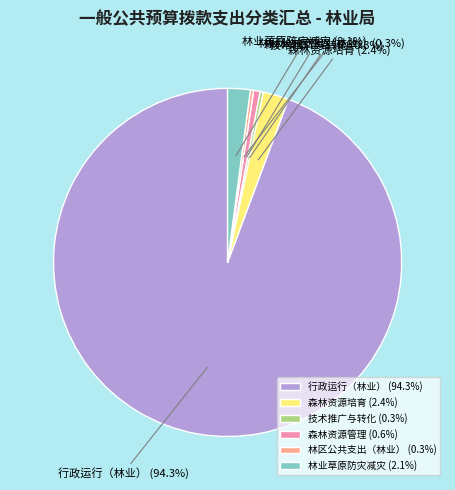

To the nearest percent, what is the average slice percentage?

17%